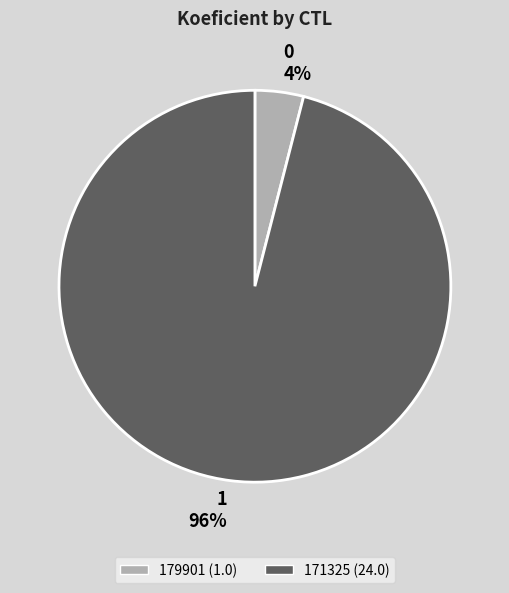

Which has a higher value, 179901 or 171325?

171325